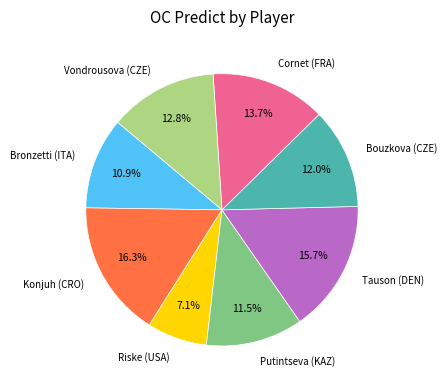

True or false: Cornet (FRA) accounts for 14% of the total.

True